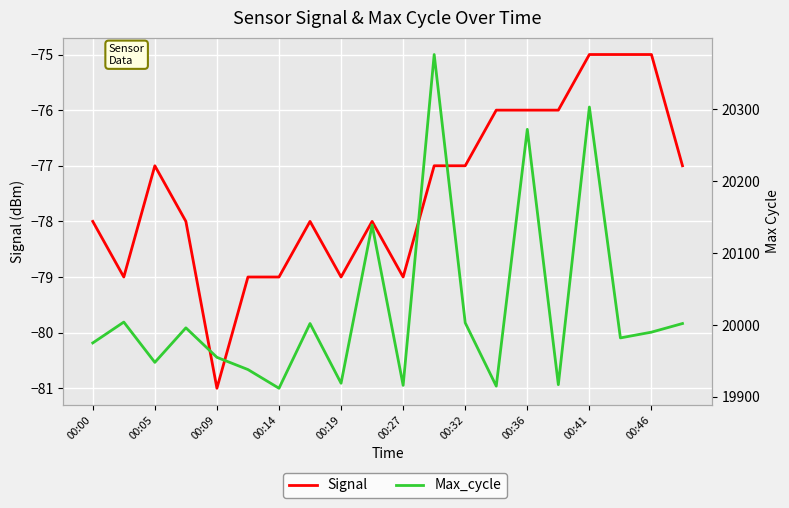

Reading left to right, extract all data points from this chart.

Signal: -78	-79	-77	-78	-81	-79	-79	-78	-79	-78	-79	-77	-77	-76	-76	-76	-75	-75	-75	-77
Max_cycle: 19975	20004	19948	19996	19955	19938	19912	20002	19919	20139	19916	20376	20003	19915	20272	19917	20303	19982	19990	20002